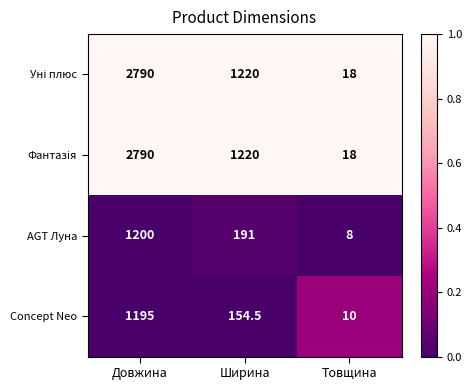

What is the maximum value shown in the chart?

2790.0